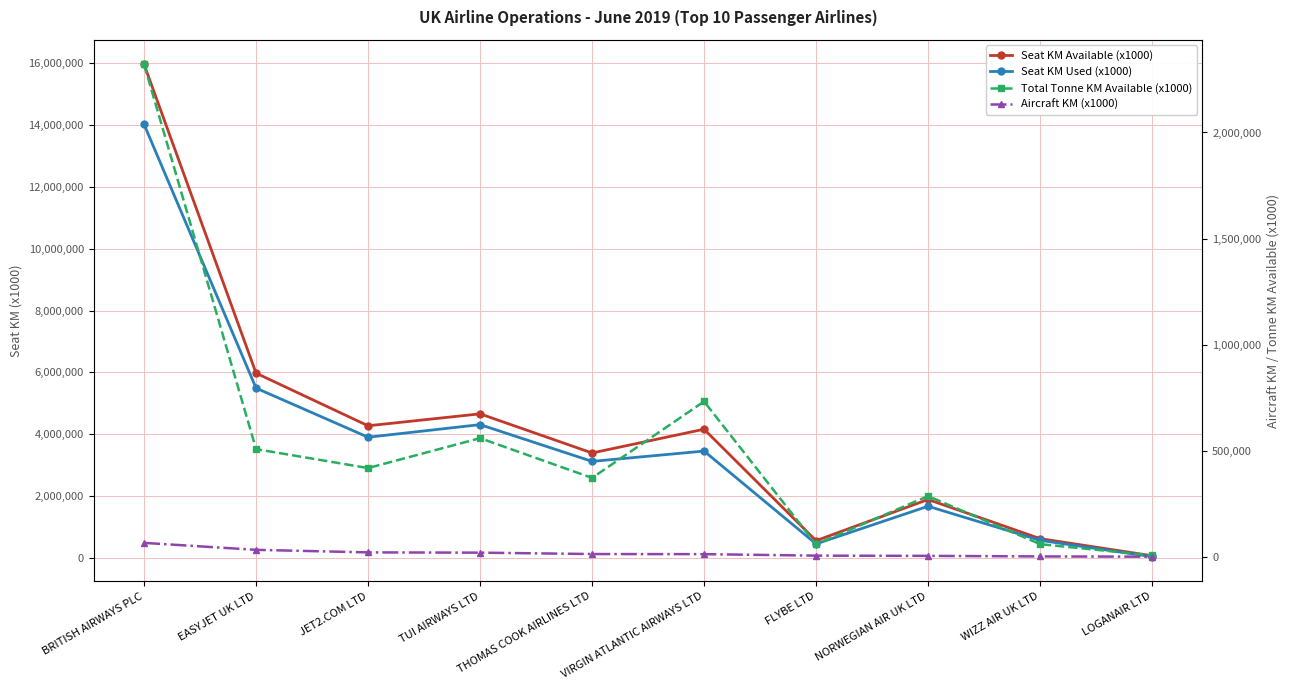

True or false: Seat KM Used (x1000) has more than 0 points higher than both neighbors.

True